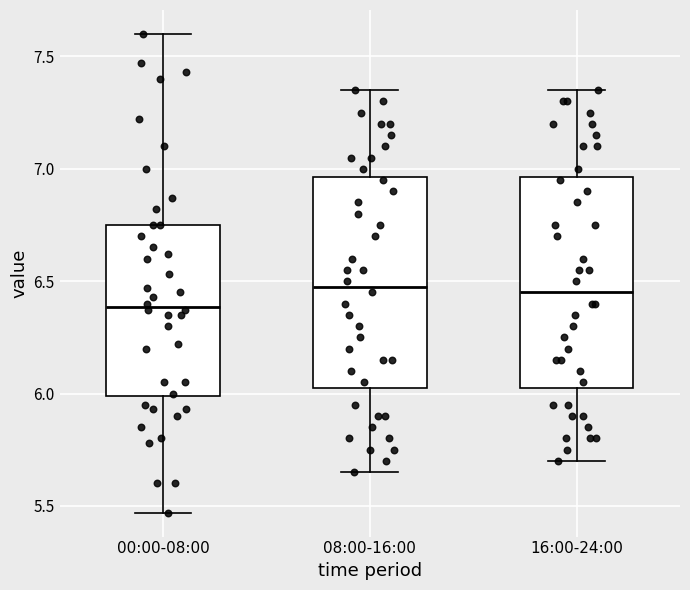

Reading left to right, transcribe this box plot: for each box, give where its median line is, the range the box spans, and where its two whiskers end, as read against the y-axis. The values are not printed on the chart, so give them approximately, as read against the axis.

00:00-08:00: median 6.40, box 6.00 to 6.75, whiskers 5.45 to 7.60
08:00-16:00: median 6.50, box 6.05 to 6.95, whiskers 5.65 to 7.35
16:00-24:00: median 6.45, box 6.05 to 6.95, whiskers 5.70 to 7.35